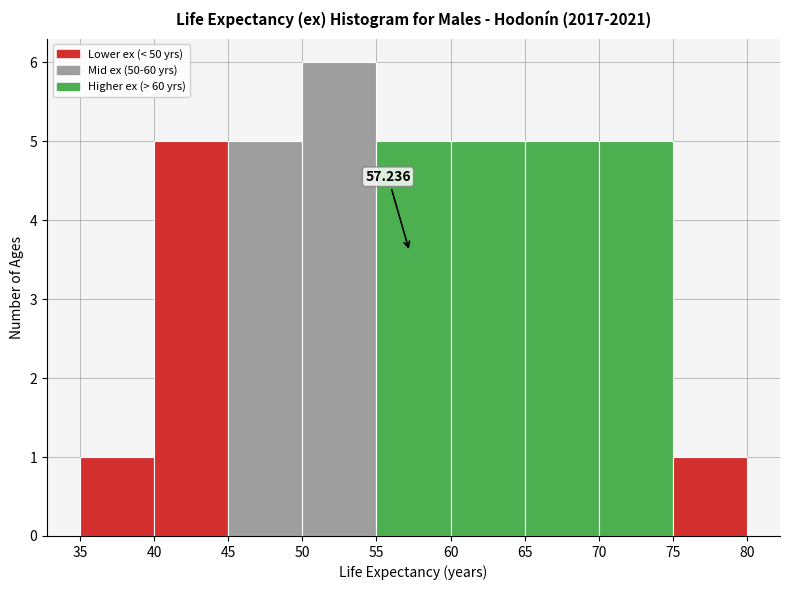

Which range on the x-axis has the tallest bar?

50 to 55